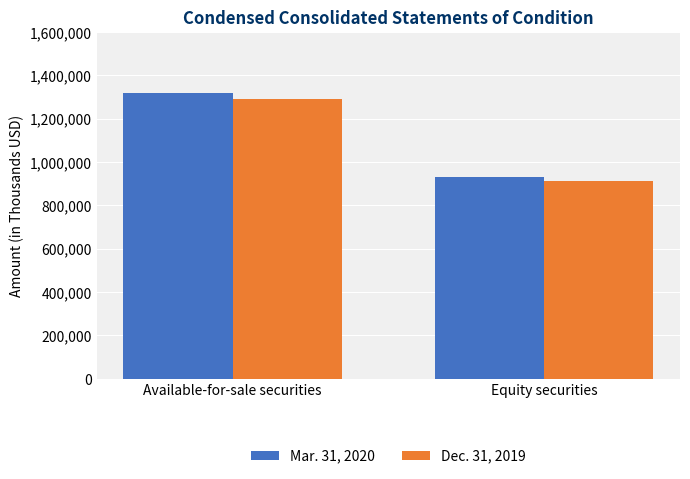

True or false: Mar. 31, 2020 has a value of 294726 at Equity securities.

False